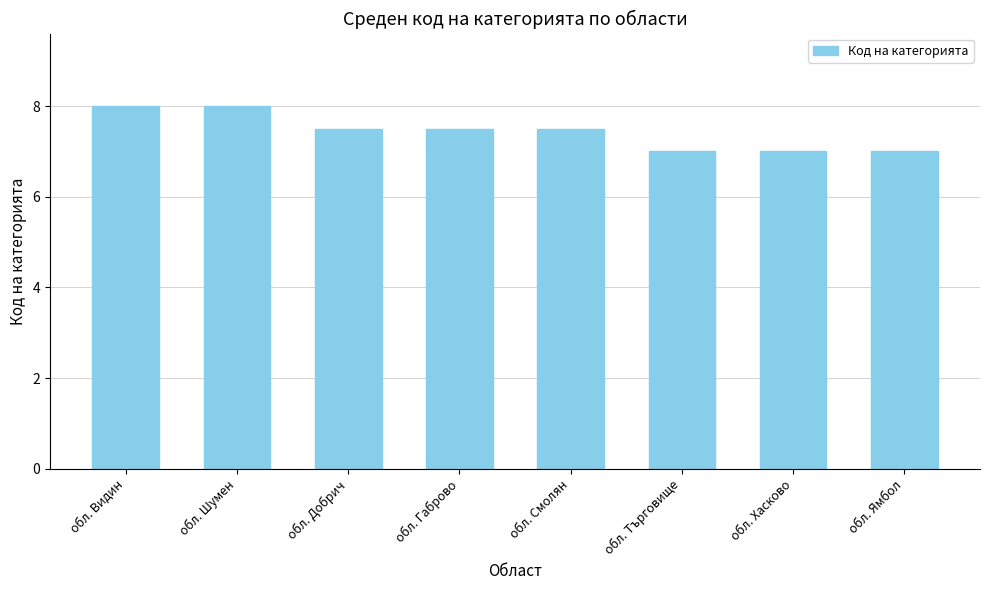

Read the value at обл. Хасково.

7.0